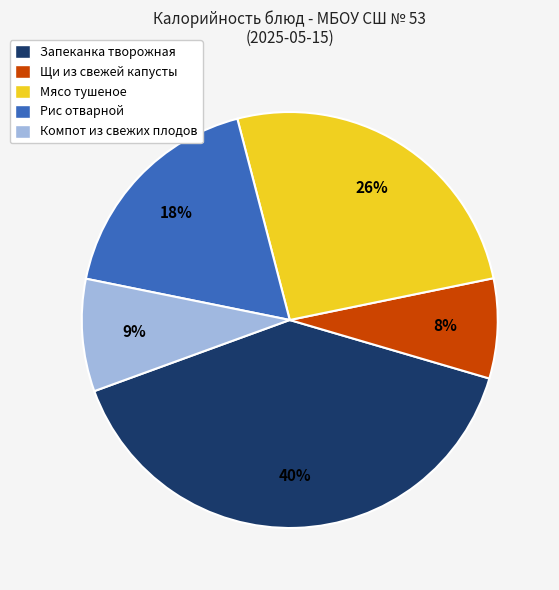

Count the number of slices in the pie.

5